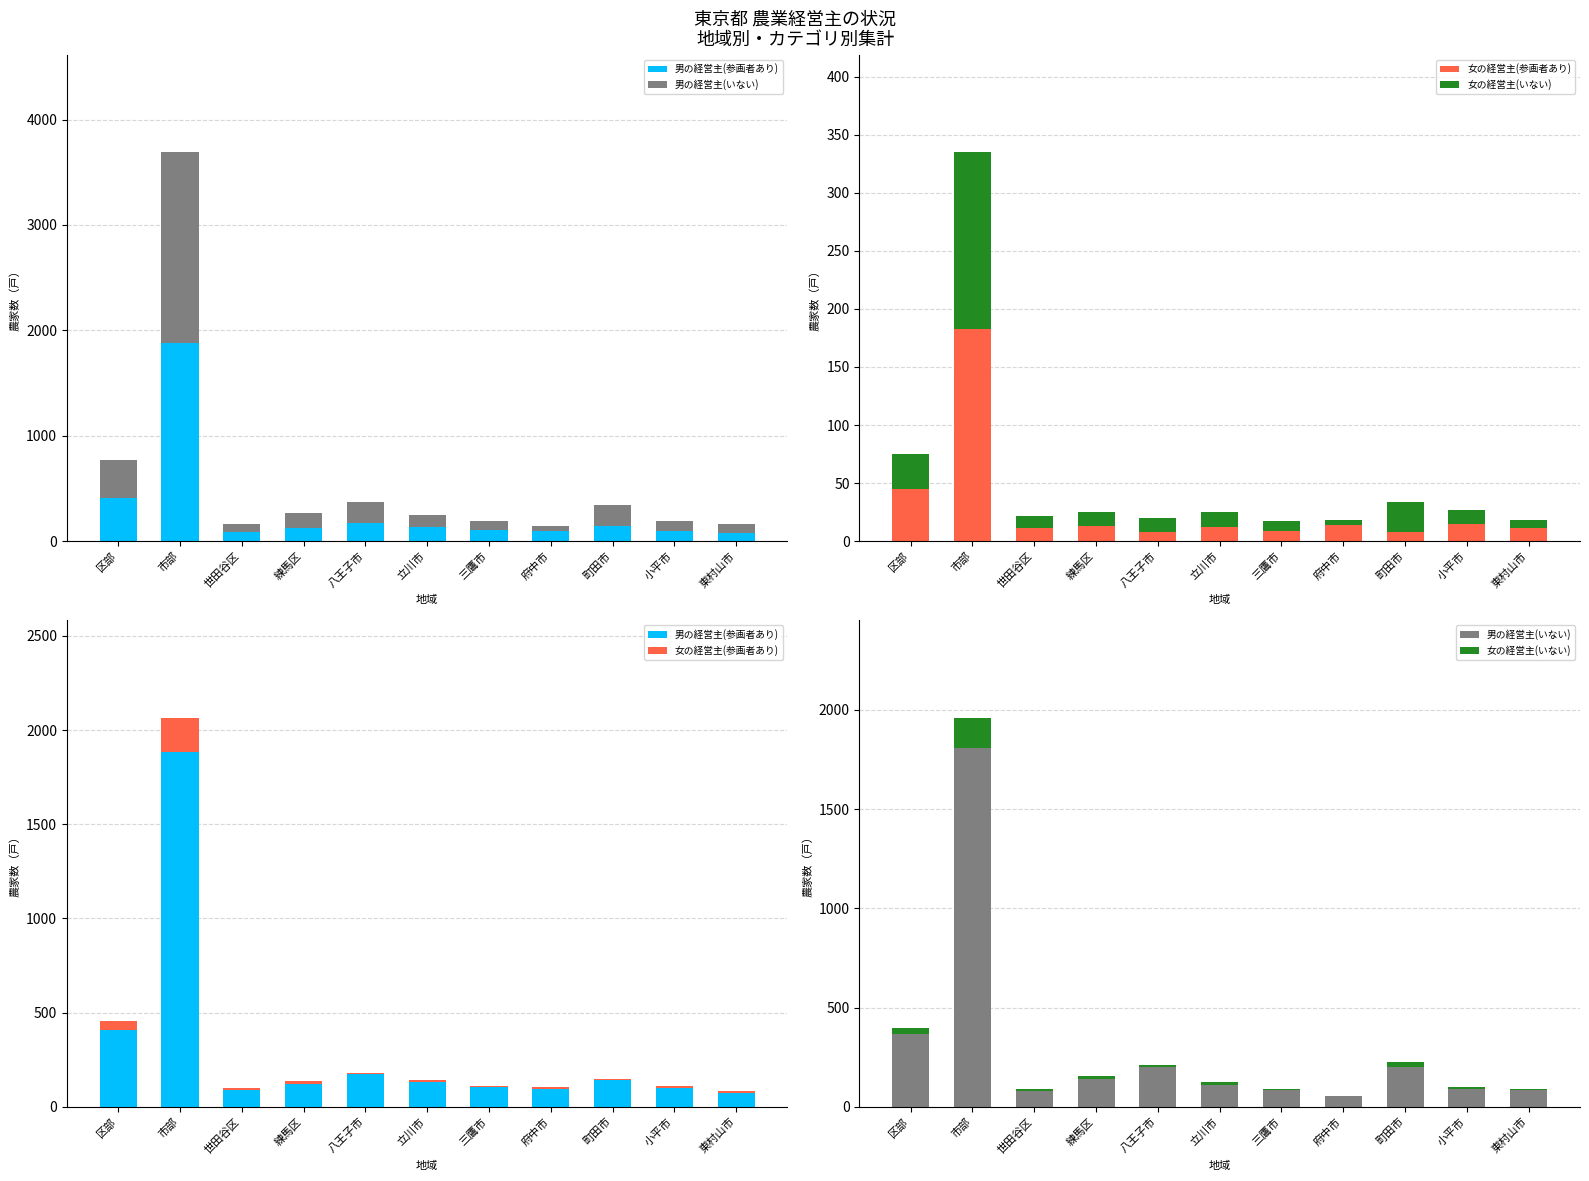

What is the label of the 8th bar from the right?

練馬区